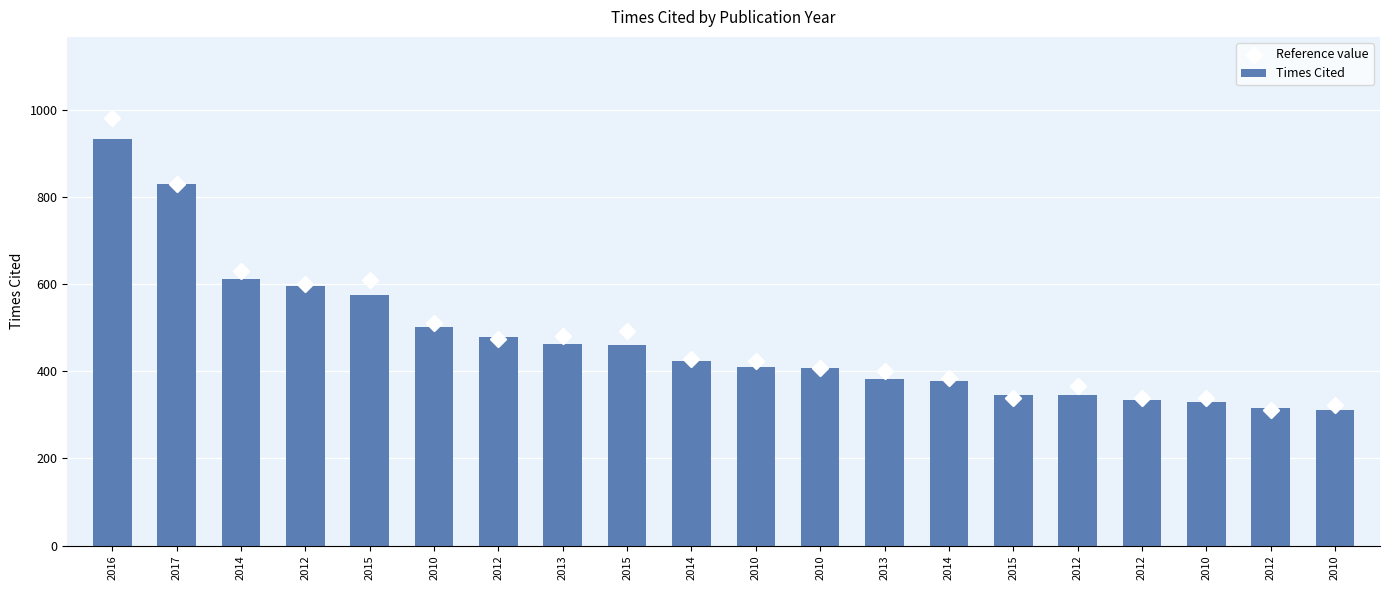

Which series has the widest spread of Y values?

Reference value